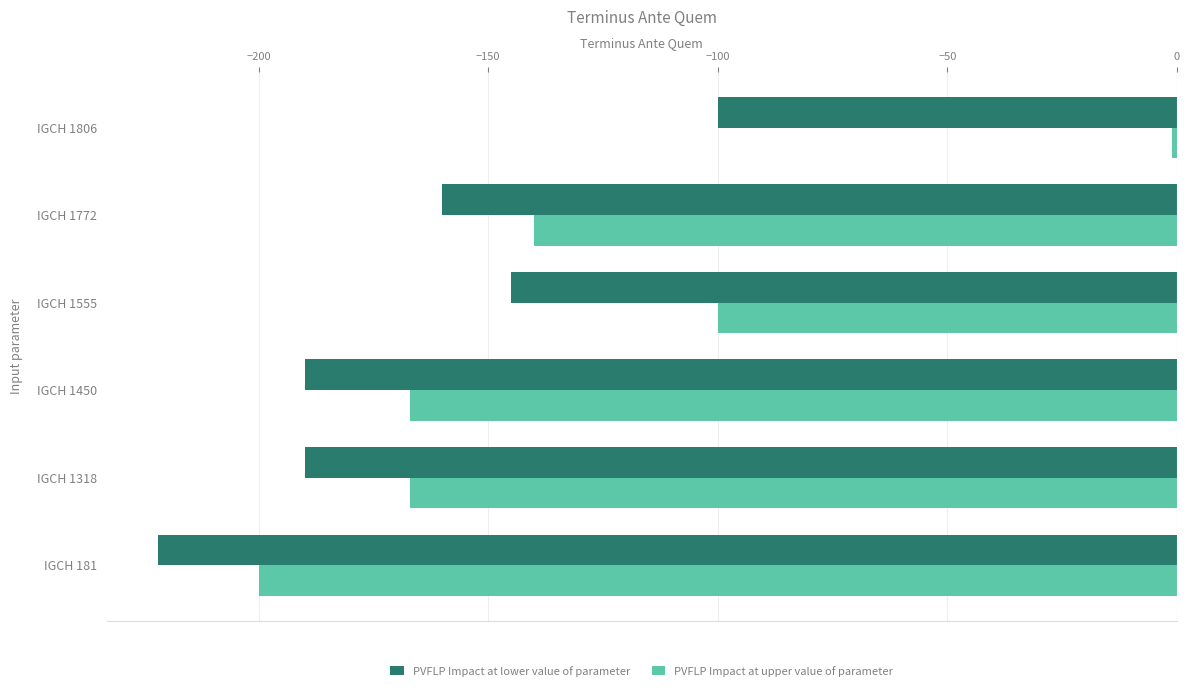

Which series has the largest total across all categories?

PVFLP Impact at upper value of parameter